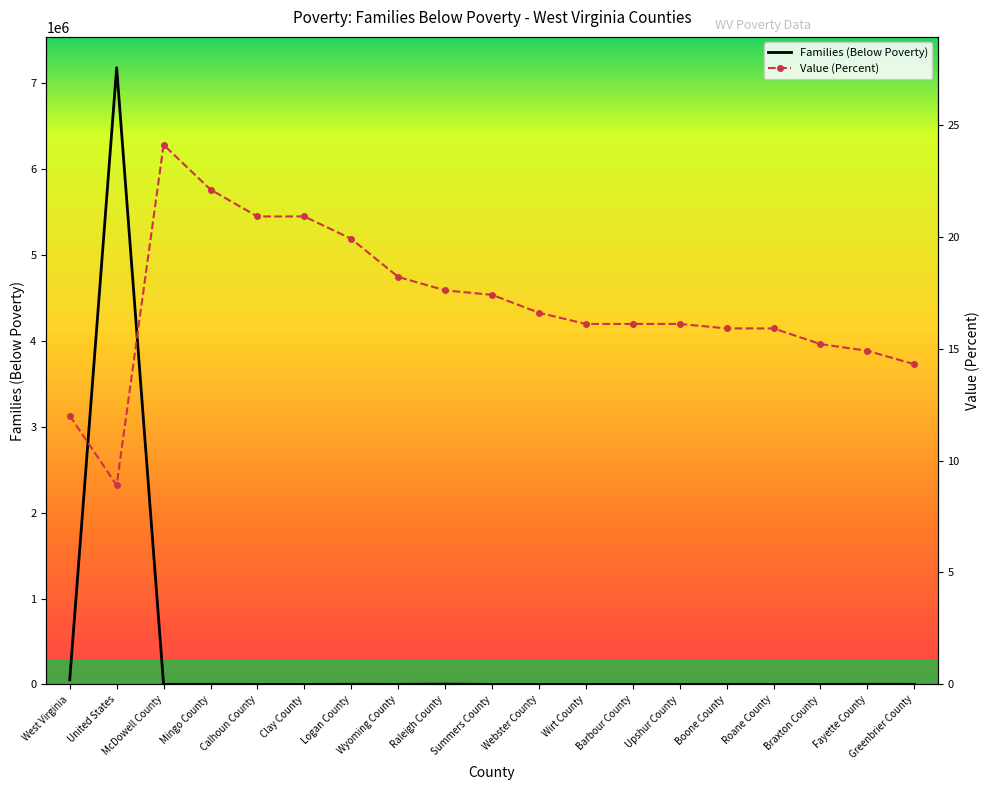

List the labels in order of Families (Below Poverty) value, smallest first.

Wirt County, Webster County, Calhoun County, Clay County, Braxton County, Summers County, Roane County, Barbour County, Boone County, Upshur County, Wyoming County, McDowell County, Greenbrier County, Mingo County, Fayette County, Logan County, Raleigh County, West Virginia, United States